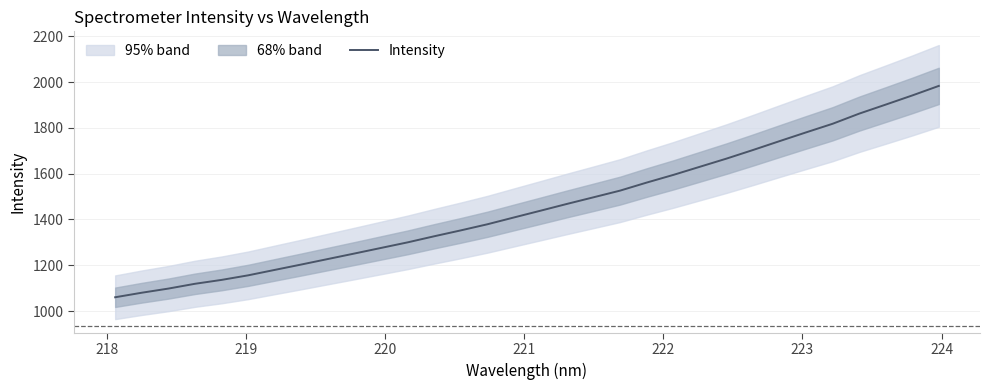

The value at 19 is 2312.3. True or false?

False